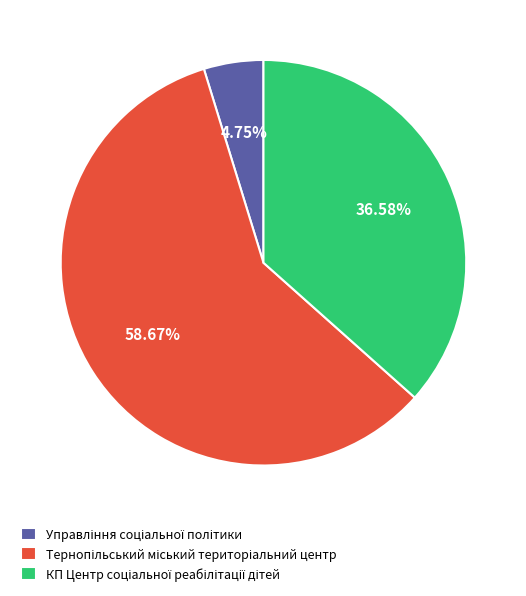

Is there a majority slice in this chart?

Yes